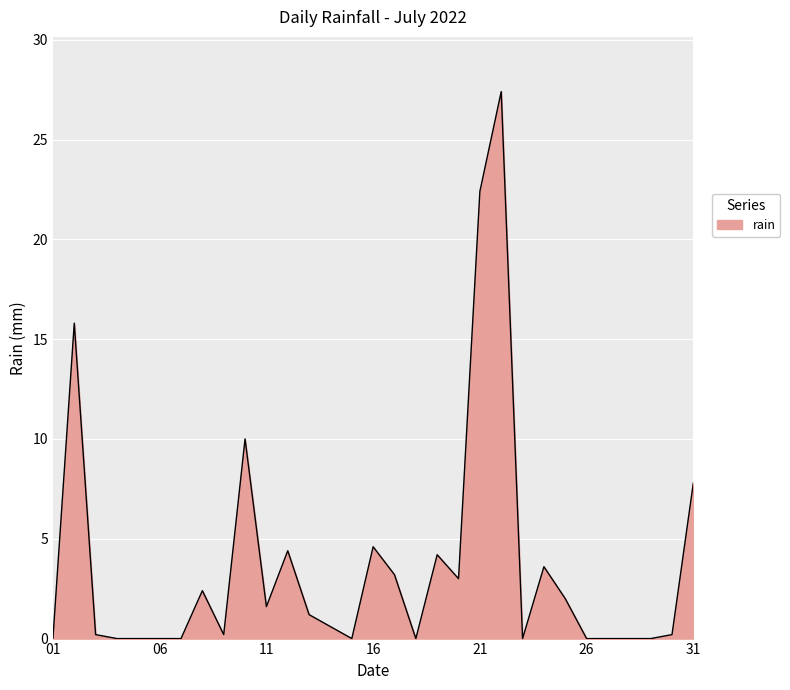

Reading left to right, transcribe all the data shown in this chart.

0.0	15.8	0.2	0.0	0.0	0.0	0.0	2.4	0.2	10.0	1.6	4.4	1.2	0.6	0.0	4.6	3.2	0.0	4.2	3.0	22.4	27.4	0.0	3.6	2.0	0.0	0.0	0.0	0.0	0.2	7.8